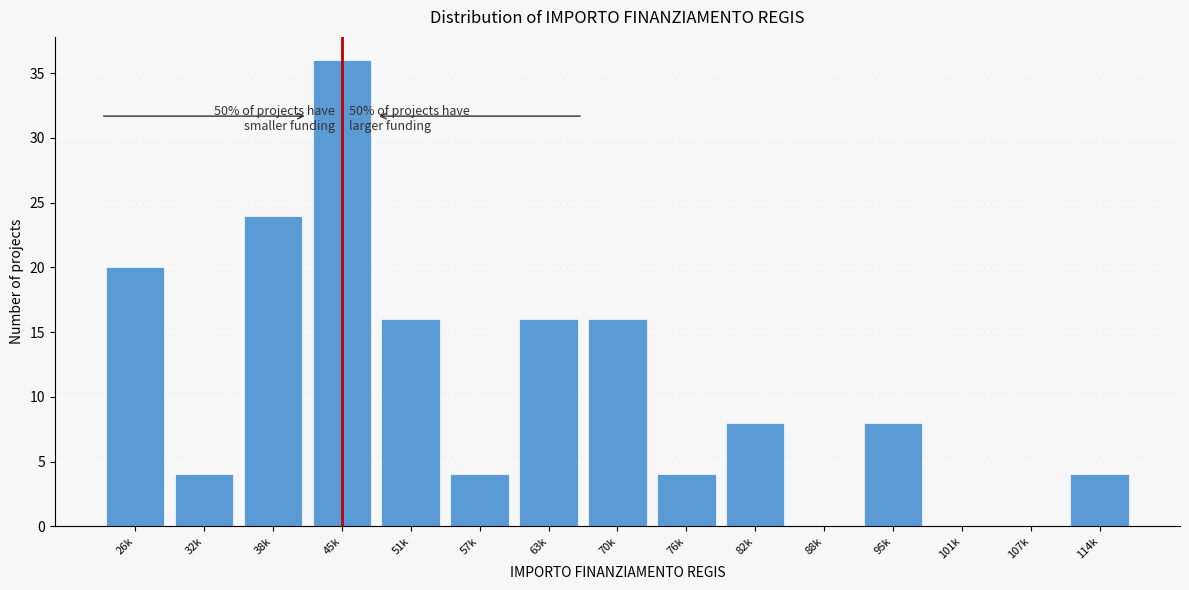

Reading left to right, extract all data points from this chart.

26k=20	32k=4	38k=24	45k=36	51k=16	57k=4	63k=16	70k=16	76k=4	82k=8	88k=0	95k=8	101k=0	107k=0	114k=4